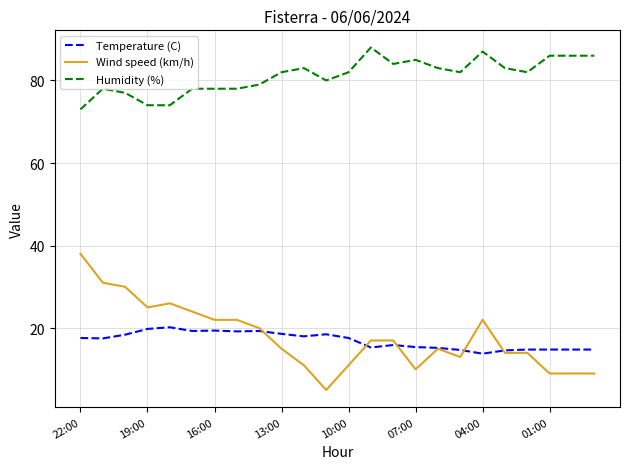

Which series has the largest total across all categories?

Humidity (%)